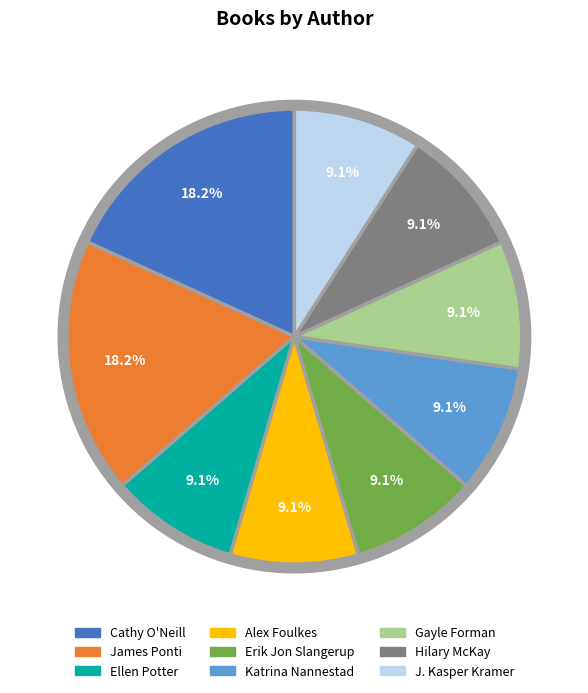

How many segments does this pie chart have?

9